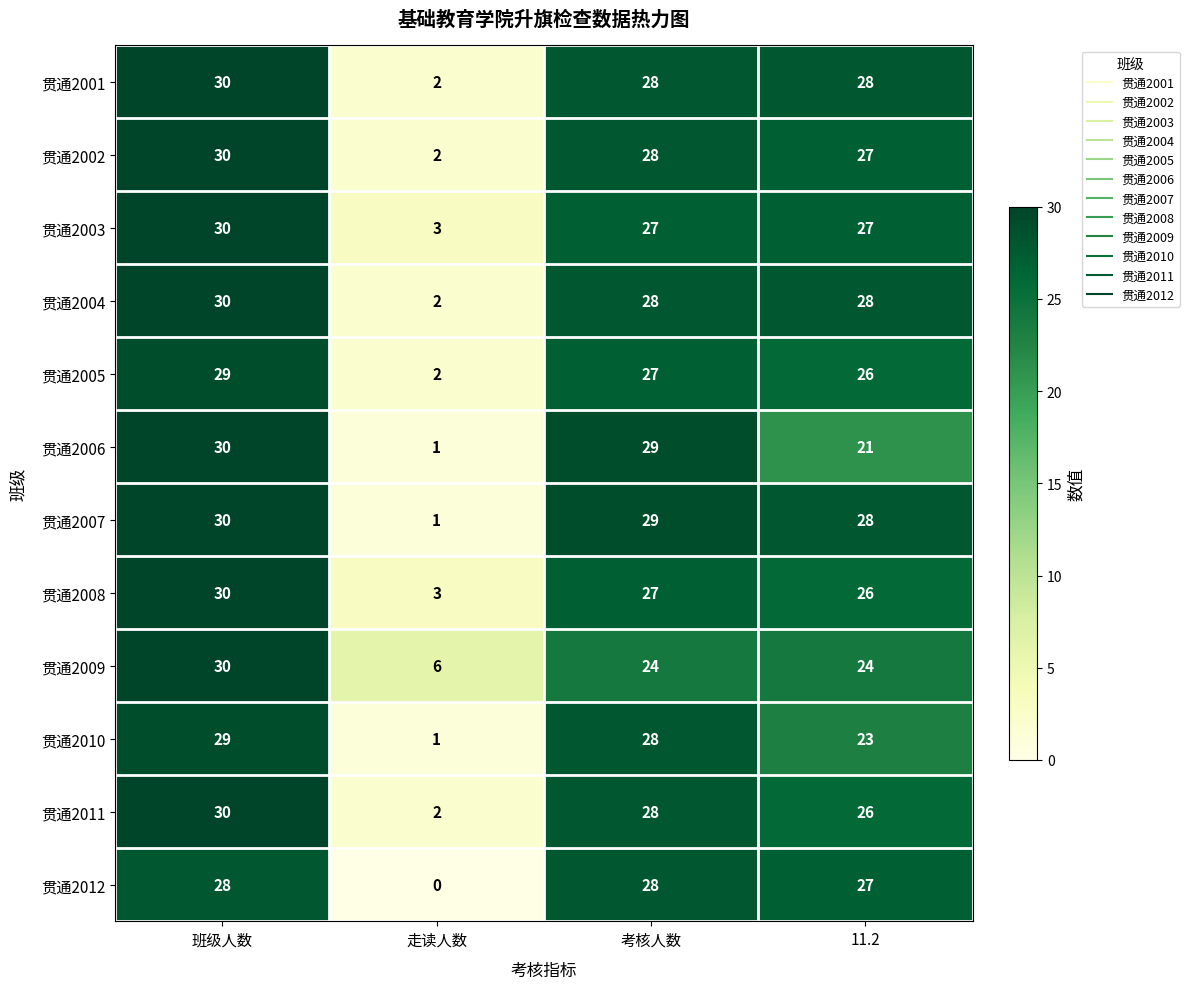

At which category is the sum across all series the highest?

班级人数